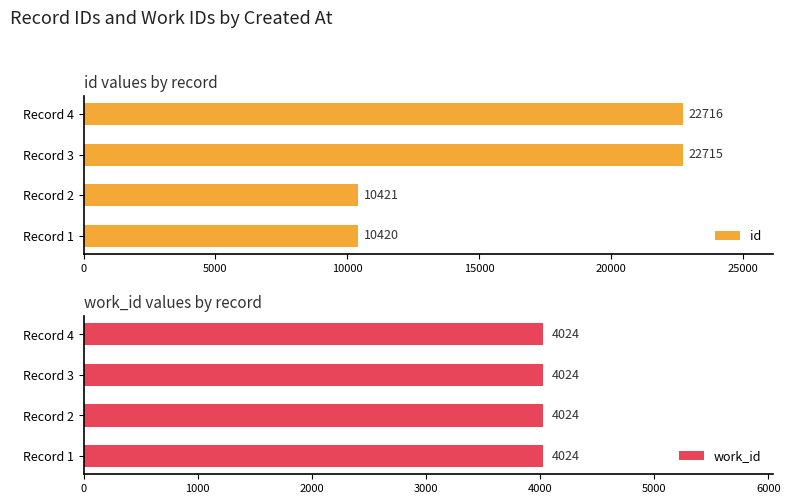

At which label does id reach its peak?

Record 4